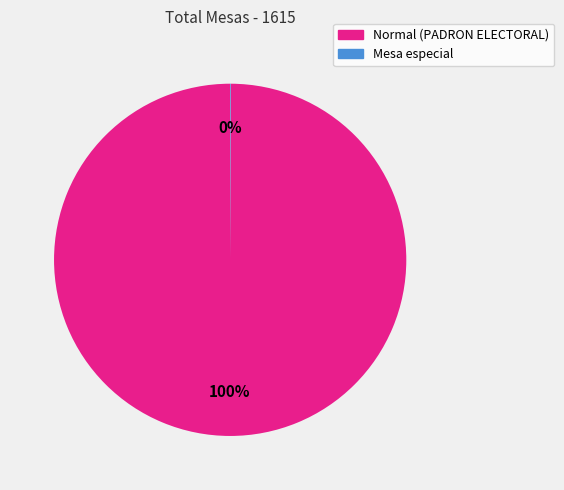

Which category accounts for the majority?

Normal (PADRON ELECTORAL)